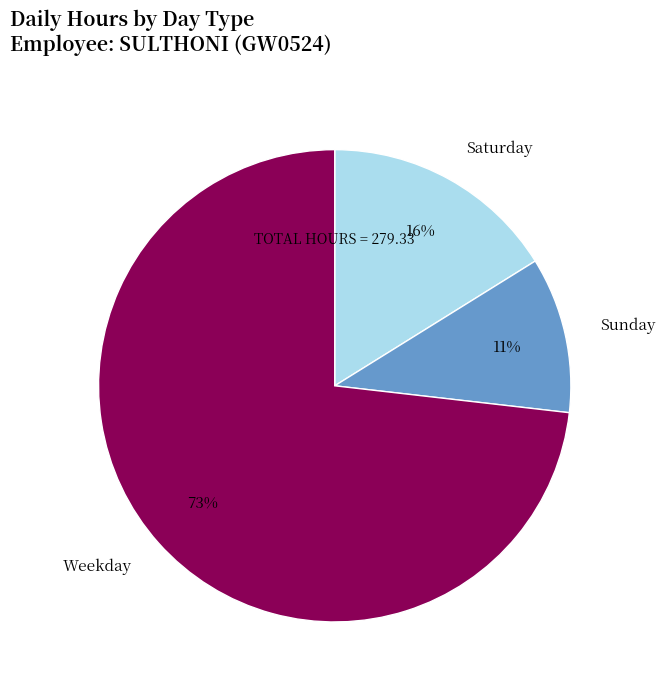

To the nearest percent, what percentage of the pie is Sunday?

11%